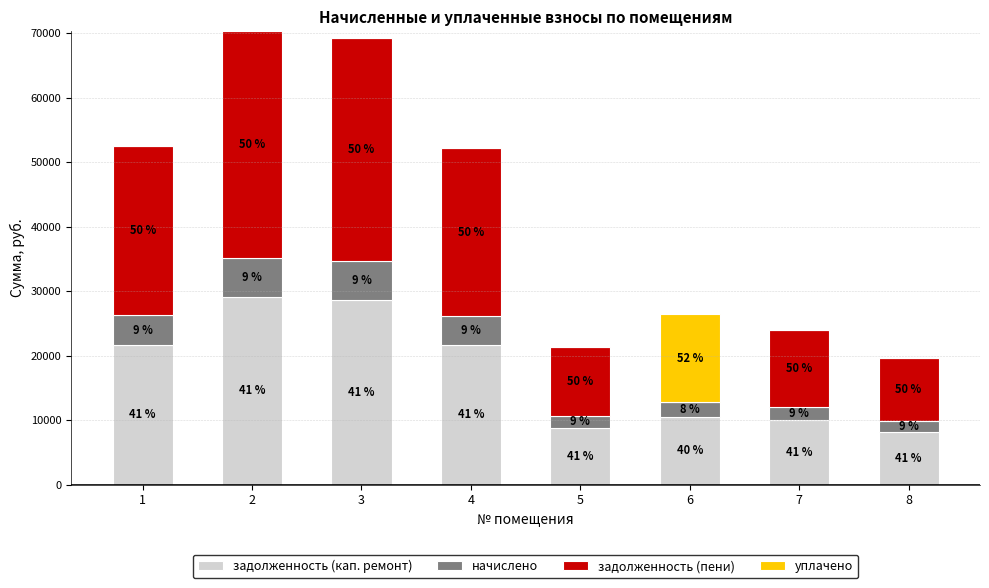

Are the bars horizontal?

No